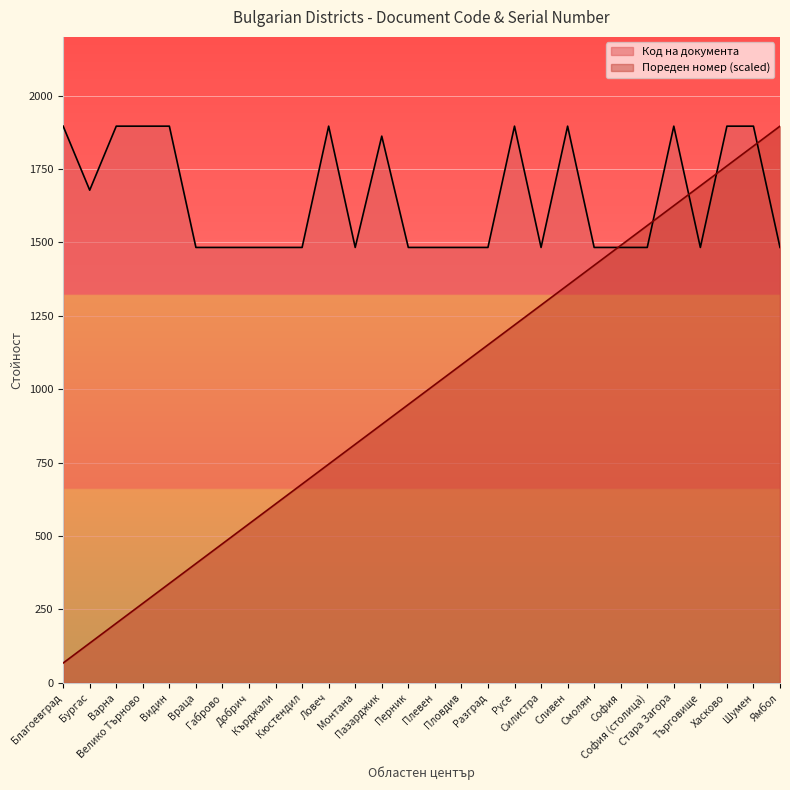

What is the spread (max minus min) of values at Търговище?

209.9